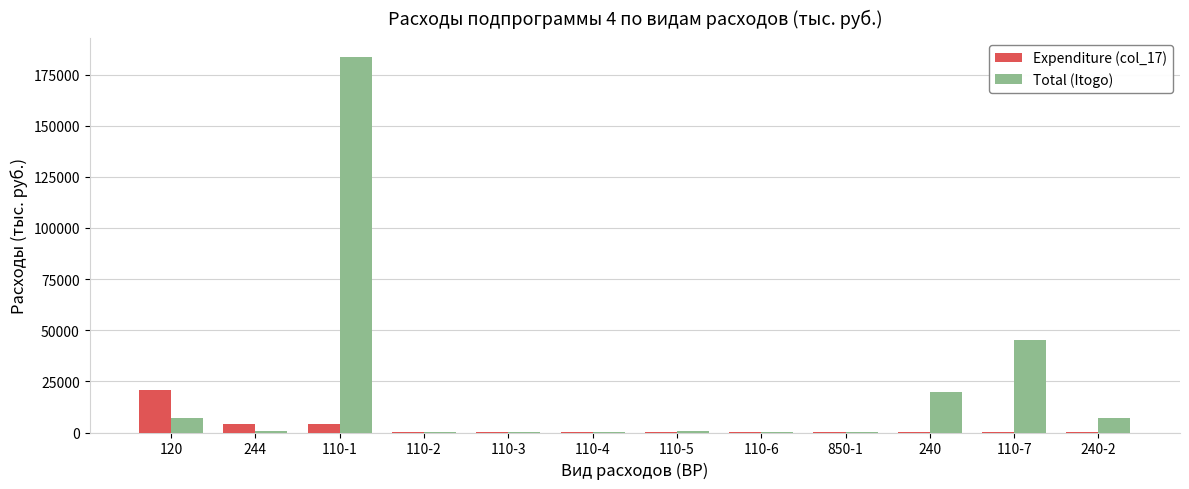

What is the highest value of the Total (Itogo) series?

183598.0